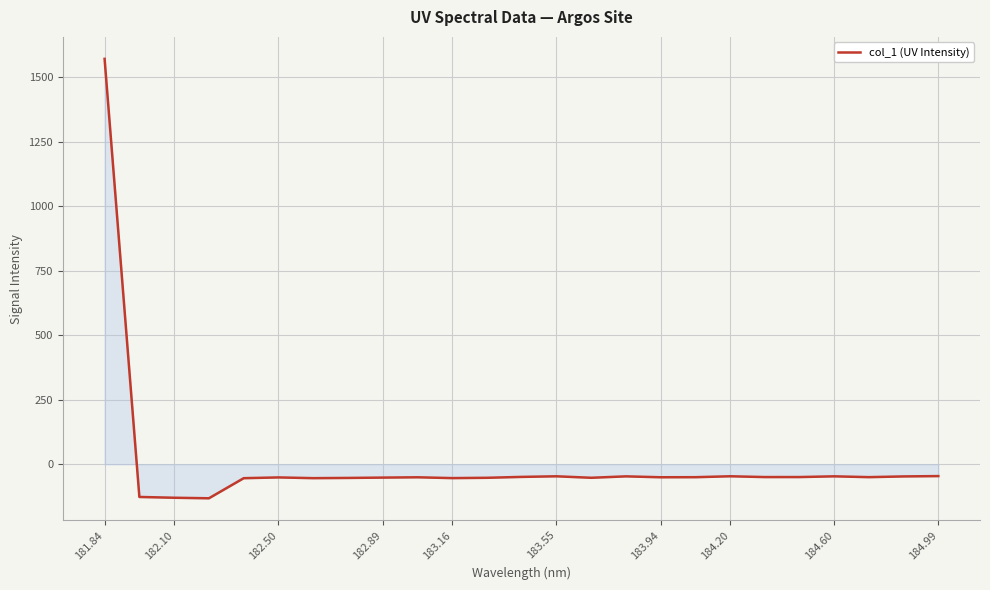

What is the difference between the maximum and minimum values?

1704.2